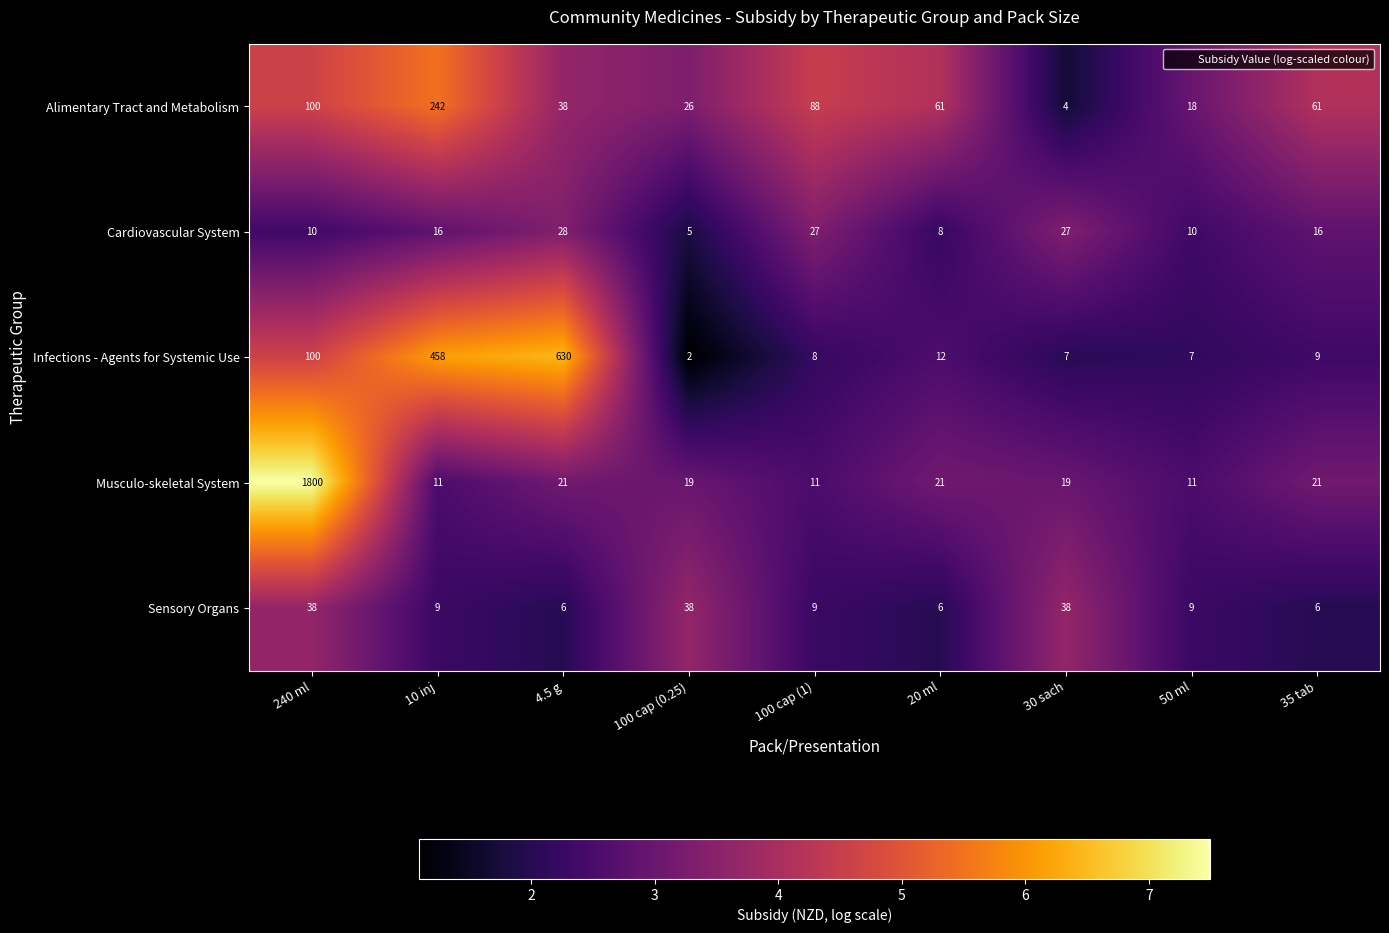

List the series in order of their peak value, highest first.

Musculo-skeletal System, Infections - Agents for Systemic Use, Alimentary Tract and Metabolism, Sensory Organs, Cardiovascular System